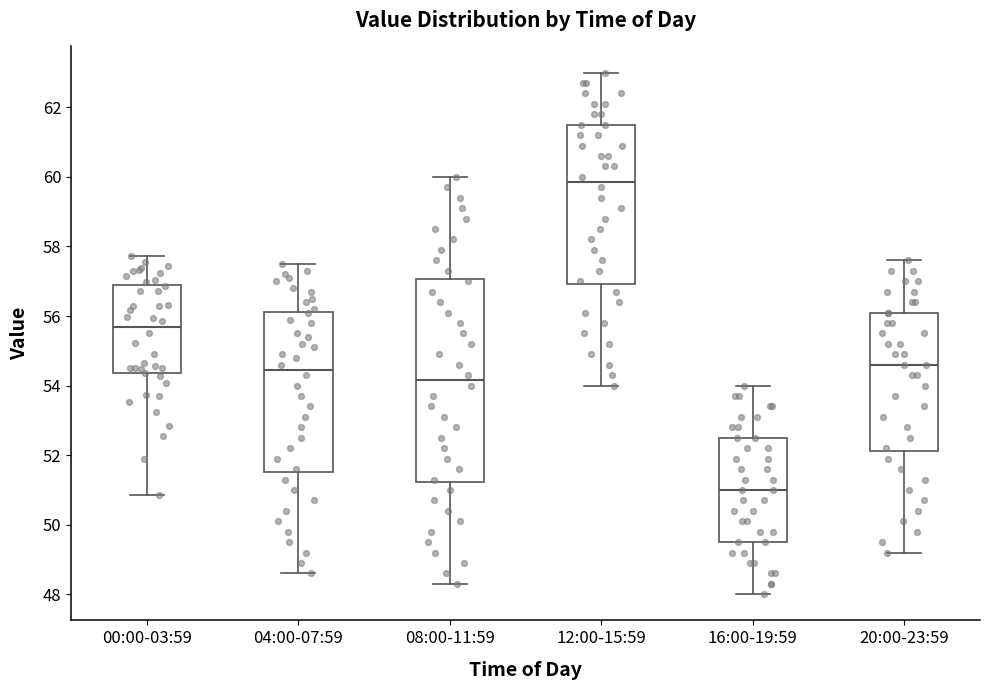

Which box is the tallest, from its lower edge to its upper edge?

08:00-11:59